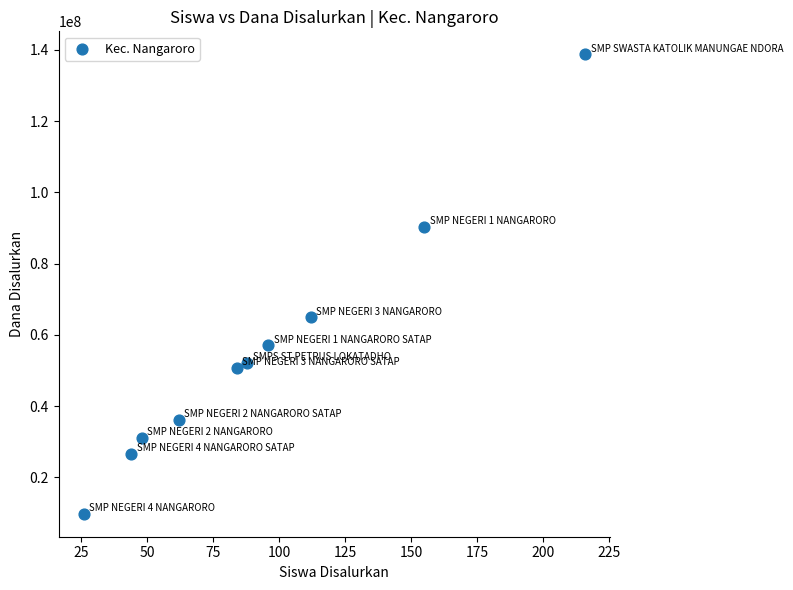

What Y value in the scatter plot is closest to 74250000?

64875000